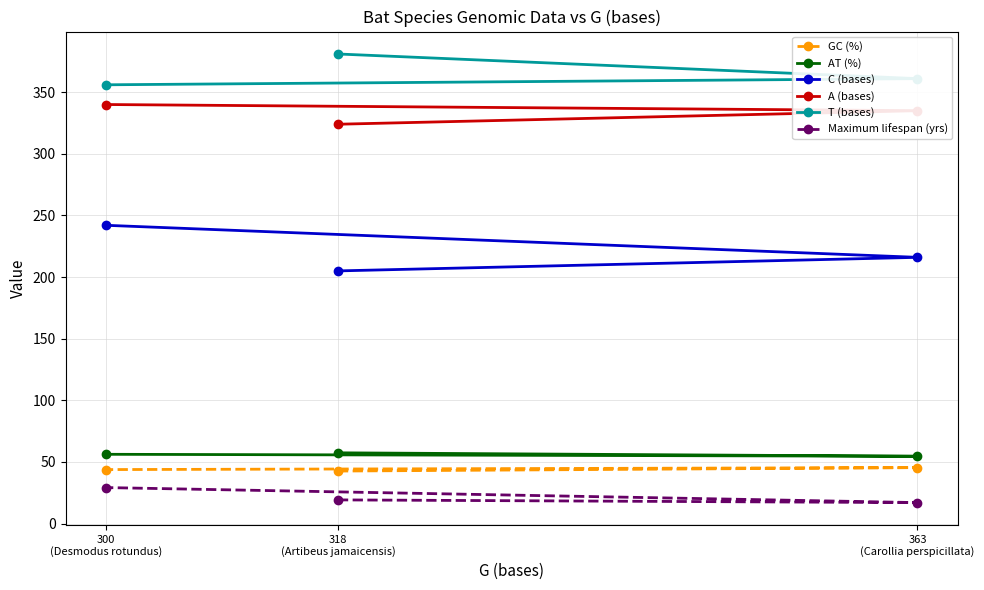

Is the value of GC (%) at 318
(Artibeus jamaicensis) greater than the value of C (bases) at 300
(Desmodus rotundus)?

No